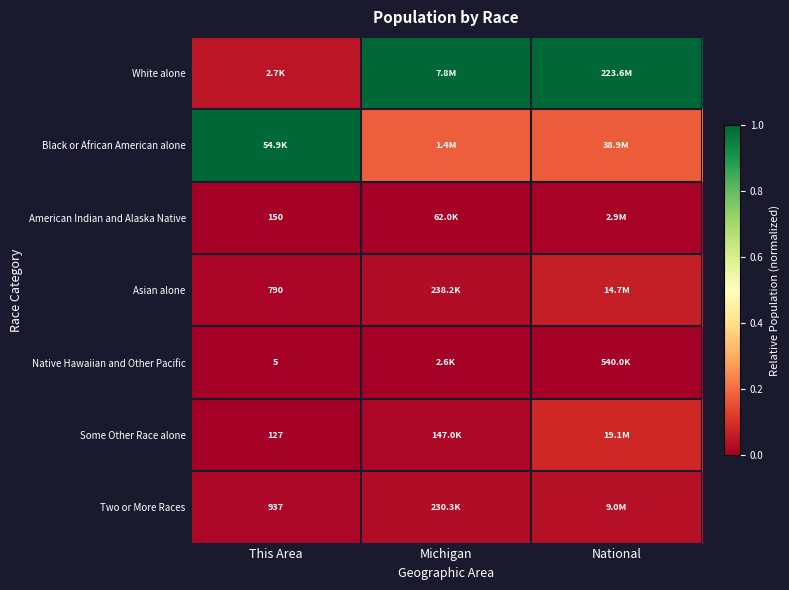

Is the value of Native Hawaiian and Other Pacific at This Area greater than the value of American Indian and Alaska Native at This Area?

No